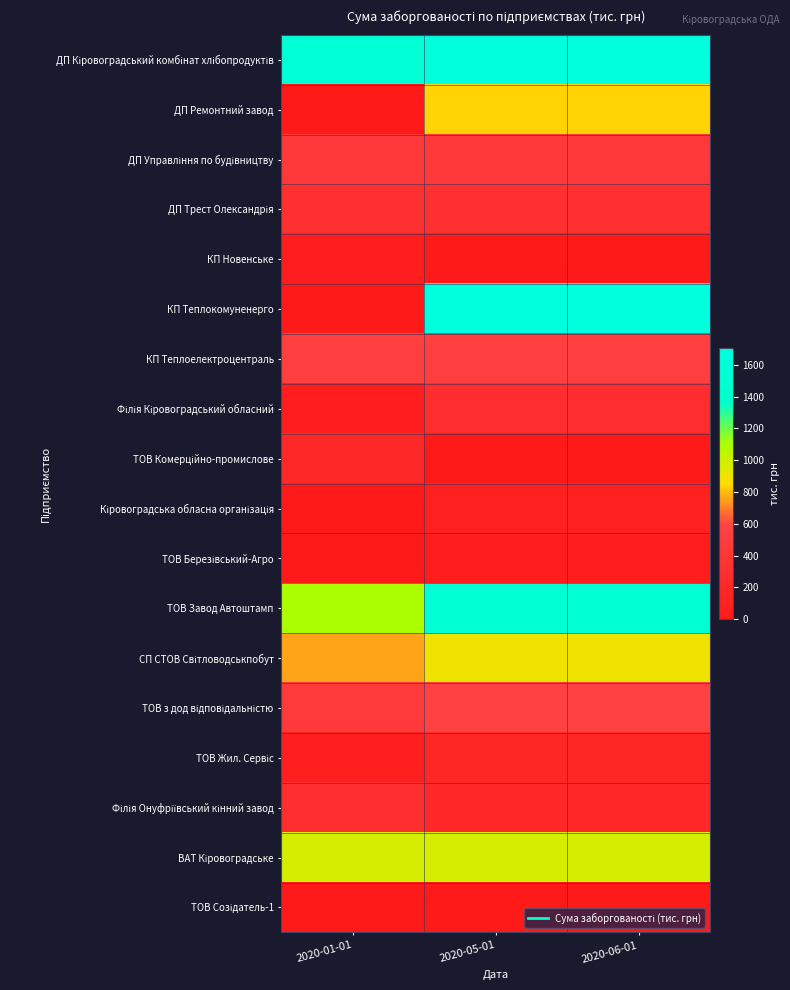

What is the total value across all series at 2020-01-01?

6865.1